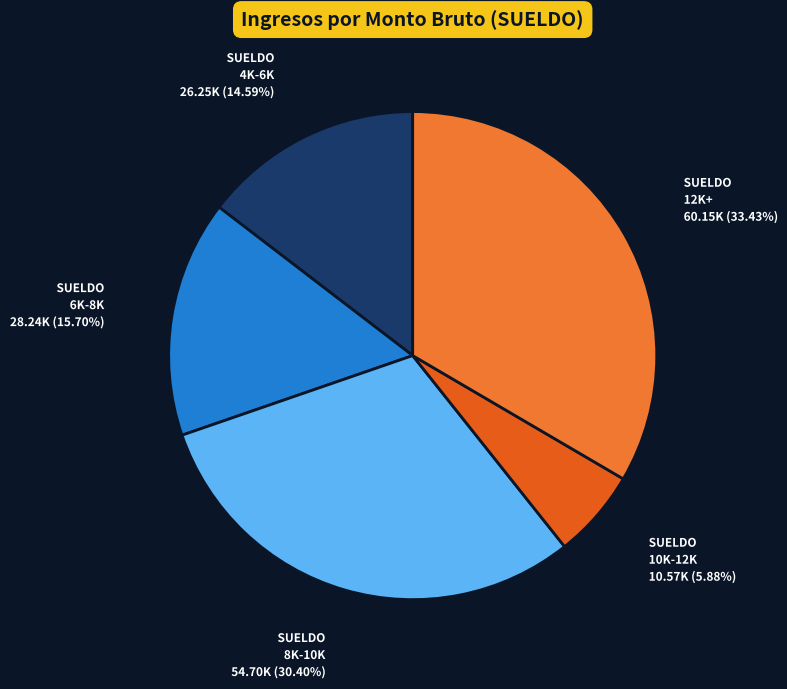

How many segments does this pie chart have?

5